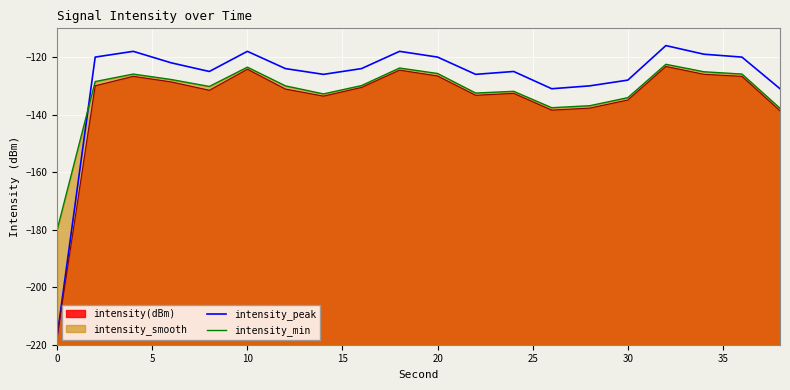

What is the value of the intensity_min point at the 10th from the left?

-123.8